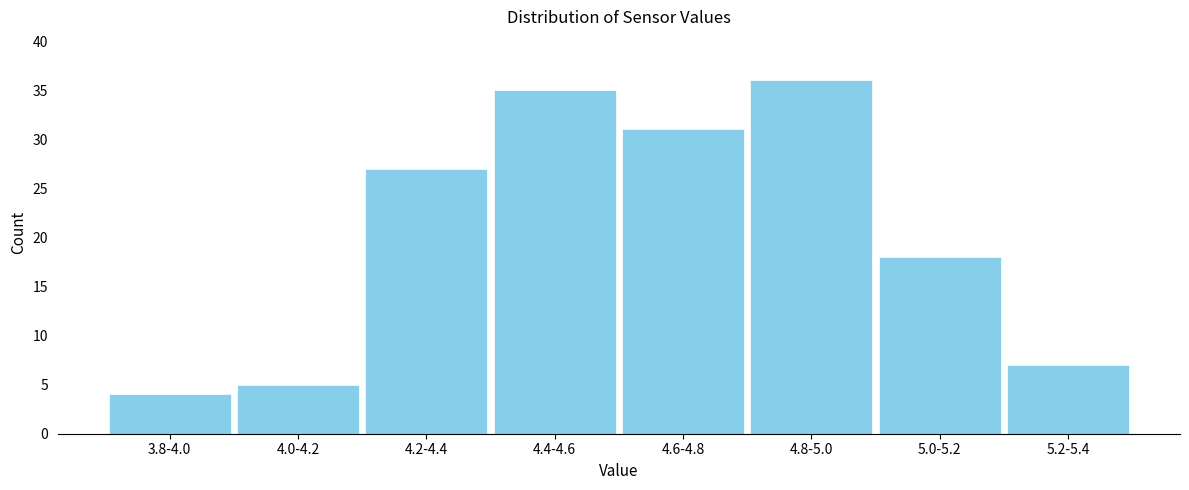

Reading left to right, what are all the values shown in this chart?

3.8-4.0=4	4.0-4.2=5	4.2-4.4=27	4.4-4.6=35	4.6-4.8=31	4.8-5.0=36	5.0-5.2=18	5.2-5.4=7